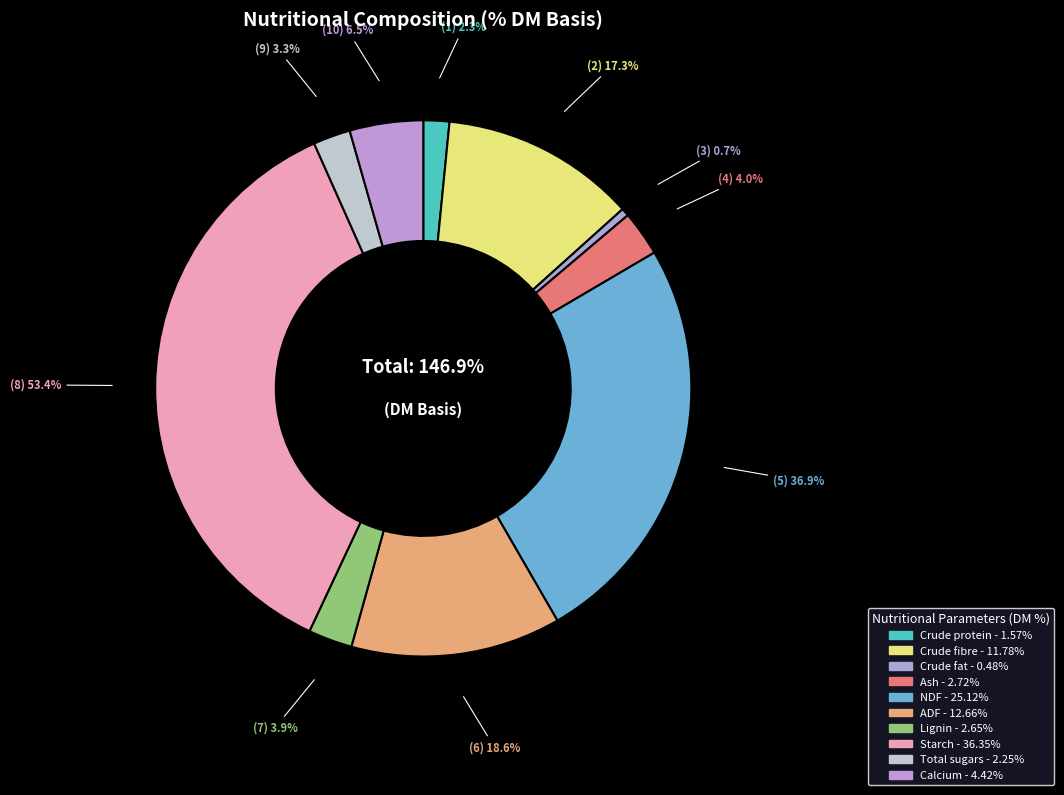

To the nearest percent, what portion does ADF represent?

13%